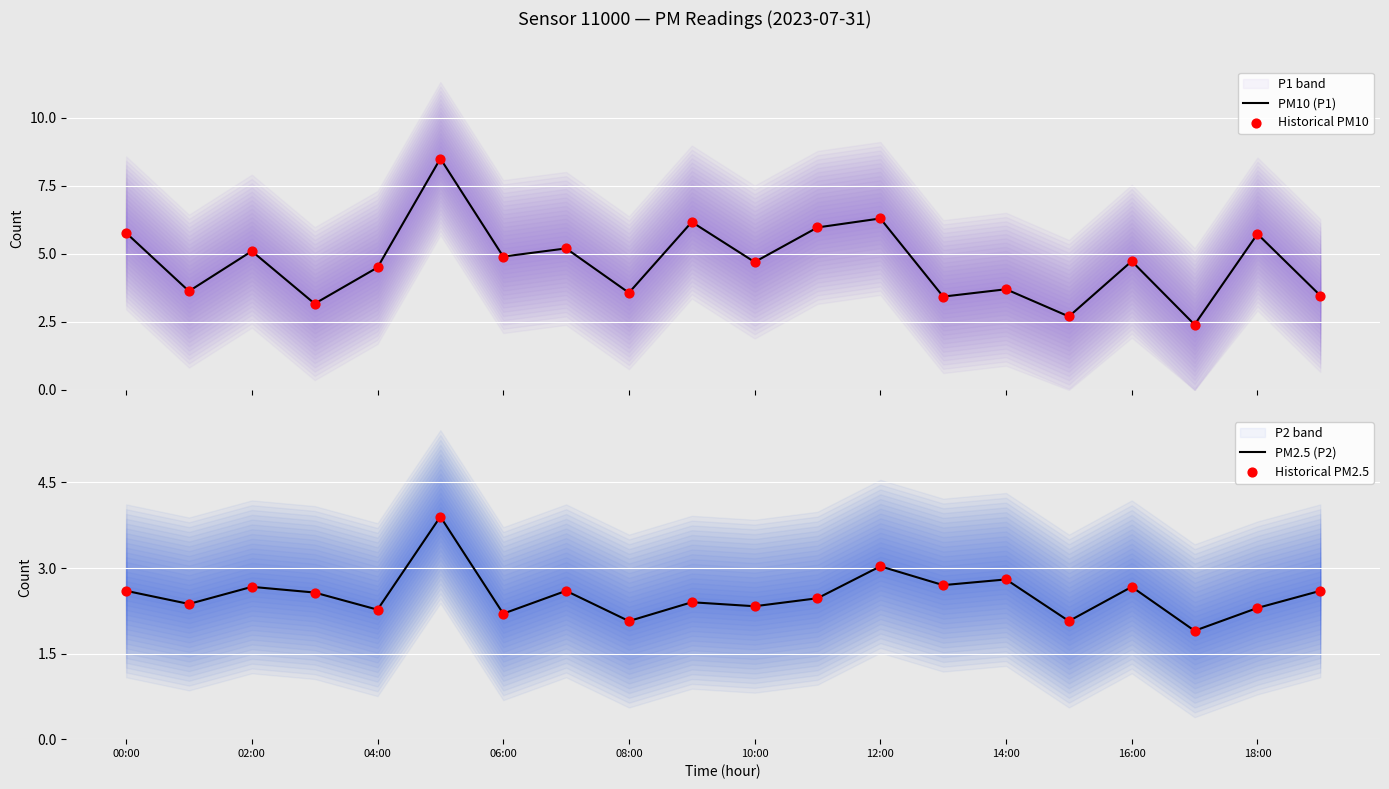

What are all the series names shown in the legend?

PM10 (P1), Historical PM10, PM2.5 (P2), Historical PM2.5